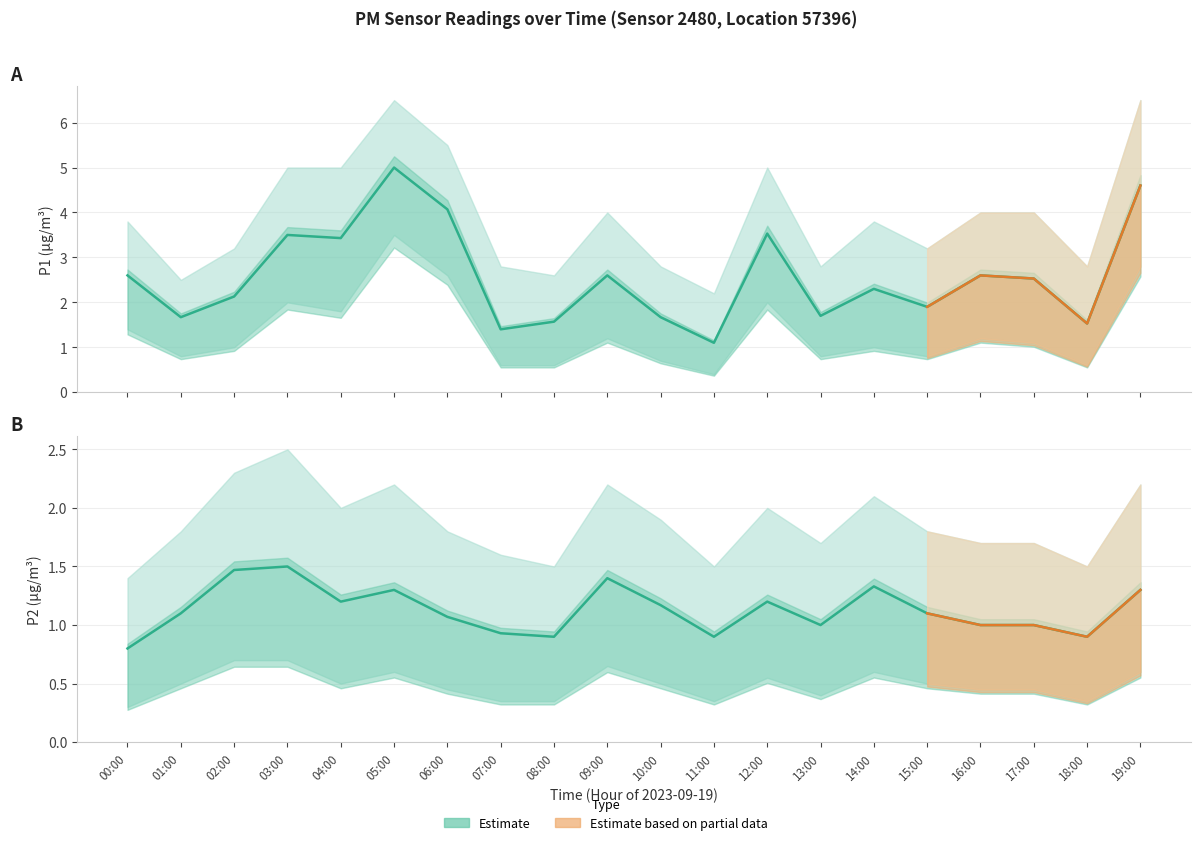

Read the P1_upper value at 00:00.

3.8